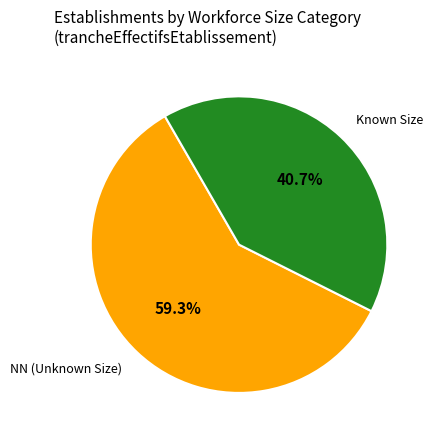

Between Known Size and NN (Unknown Size), which is larger?

NN (Unknown Size)